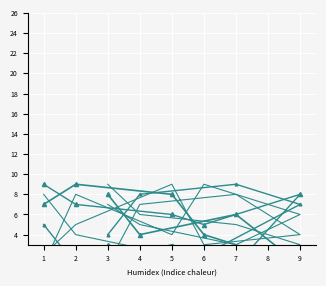

What is the average value of the col_6 series?

5